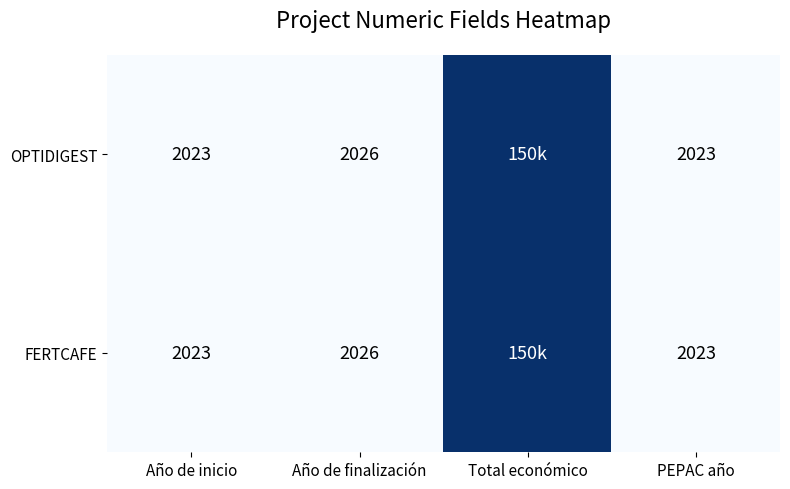

Is it true that FERTCAFE equals 521 at PEPAC año?

False